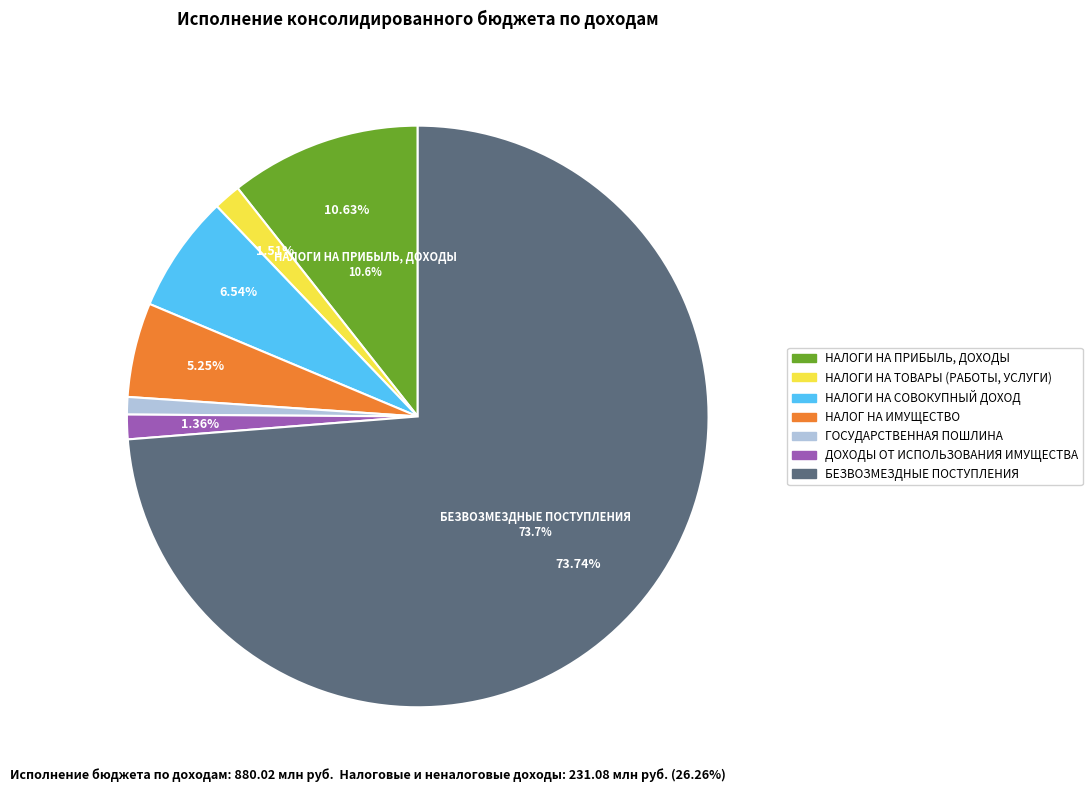

To the nearest percent, what is the combined percentage of НАЛОГ НА ИМУЩЕСТВО and ГОСУДАРСТВЕННАЯ ПОШЛИНА?

6%